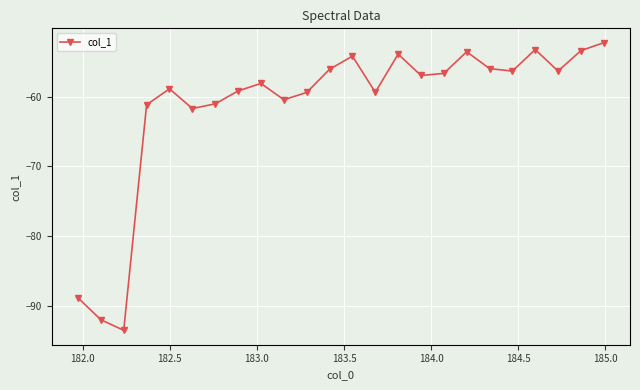

How many interior local peaks (higher than both neighbors) does the data have?

6